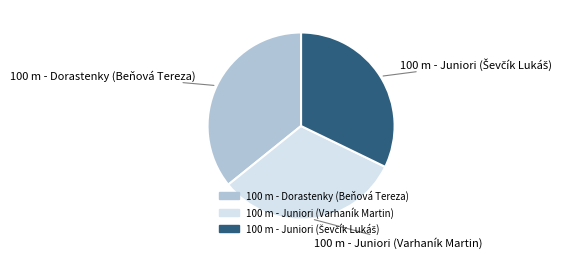

Is 100 m - Dorastenky (Beňová Tereza) the majority of the pie?

No